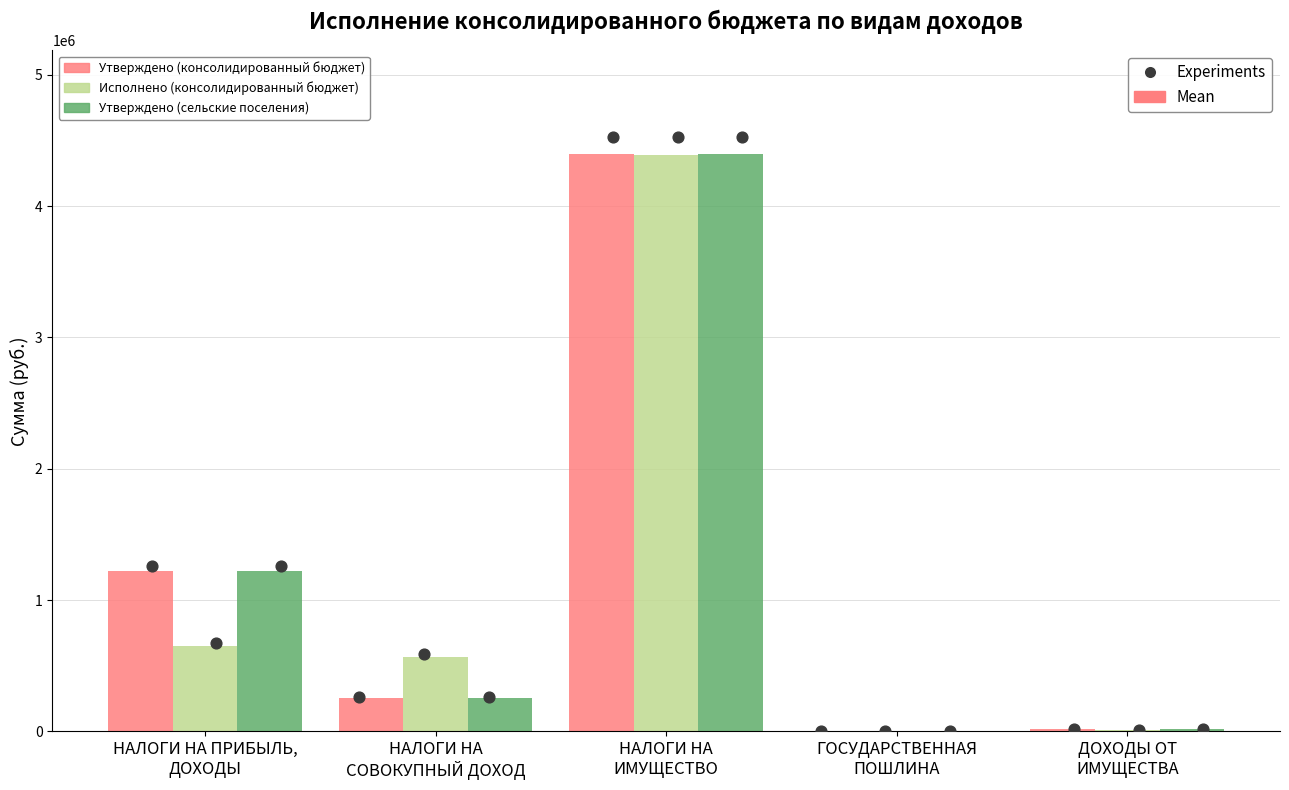

Which series has the largest total across all categories?

Утверждено (консолидированный бюджет)